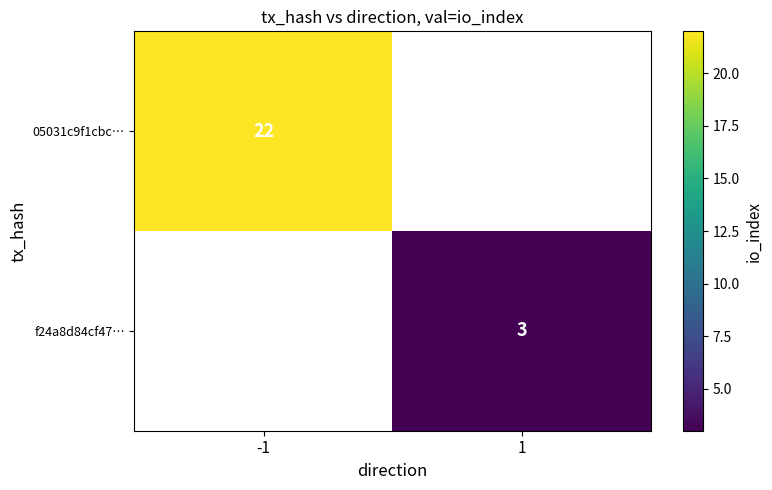

The f24a8d84cf47… series shows 3 at 1. True or false?

True